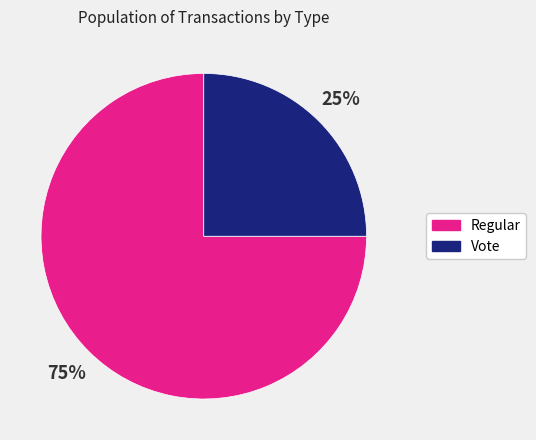

To the nearest percent, what percentage of the pie is Vote?

25%